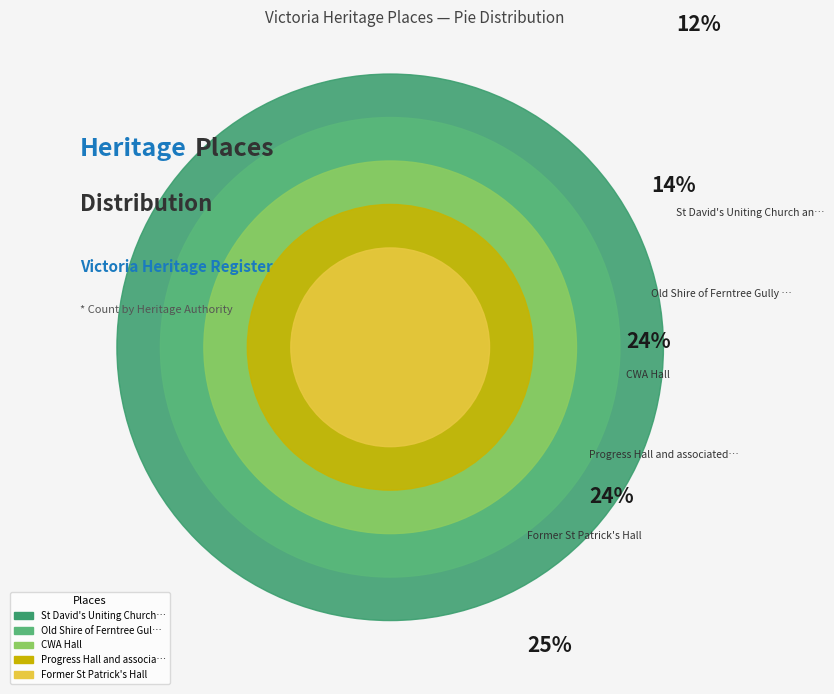

How much of the chart is everything except Old Shire of Ferntree Gully Hall?

86.1%